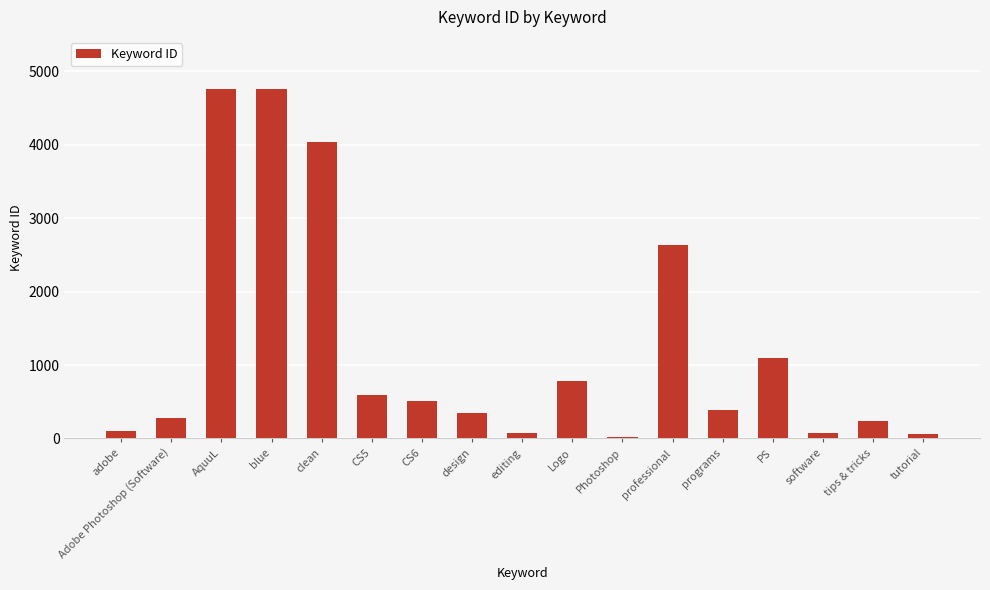

Is it true that the value at CS5 is 598?

True